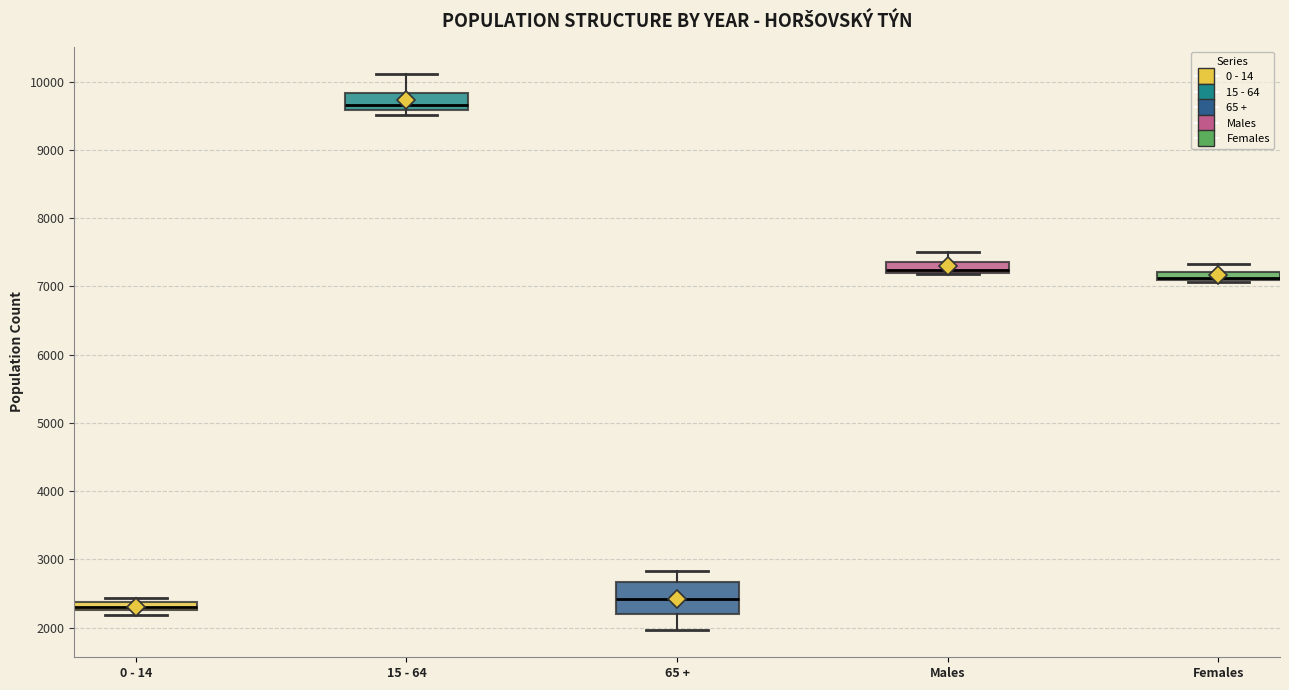

Where does the median line of the box for 15 - 64 sit on the y-axis? The values are not printed on the chart, so give them approximately, as read against the axis.

9700